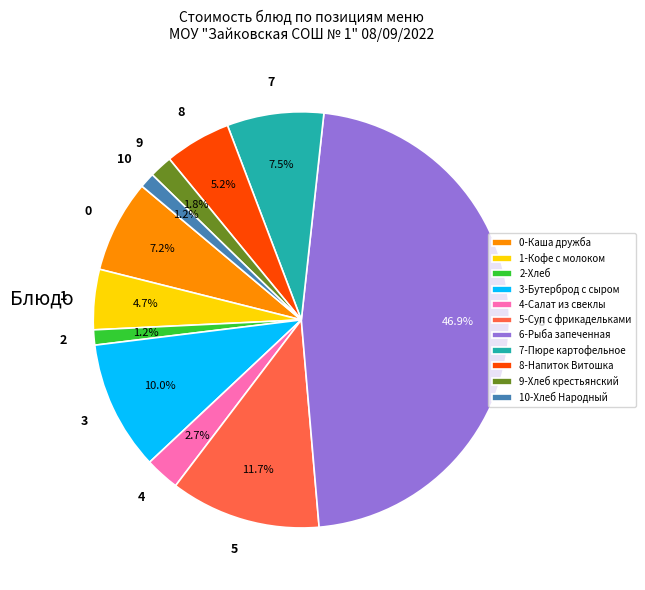

Which has a higher value, 1-Кофе с молоком or 9-Хлеб крестьянский?

1-Кофе с молоком